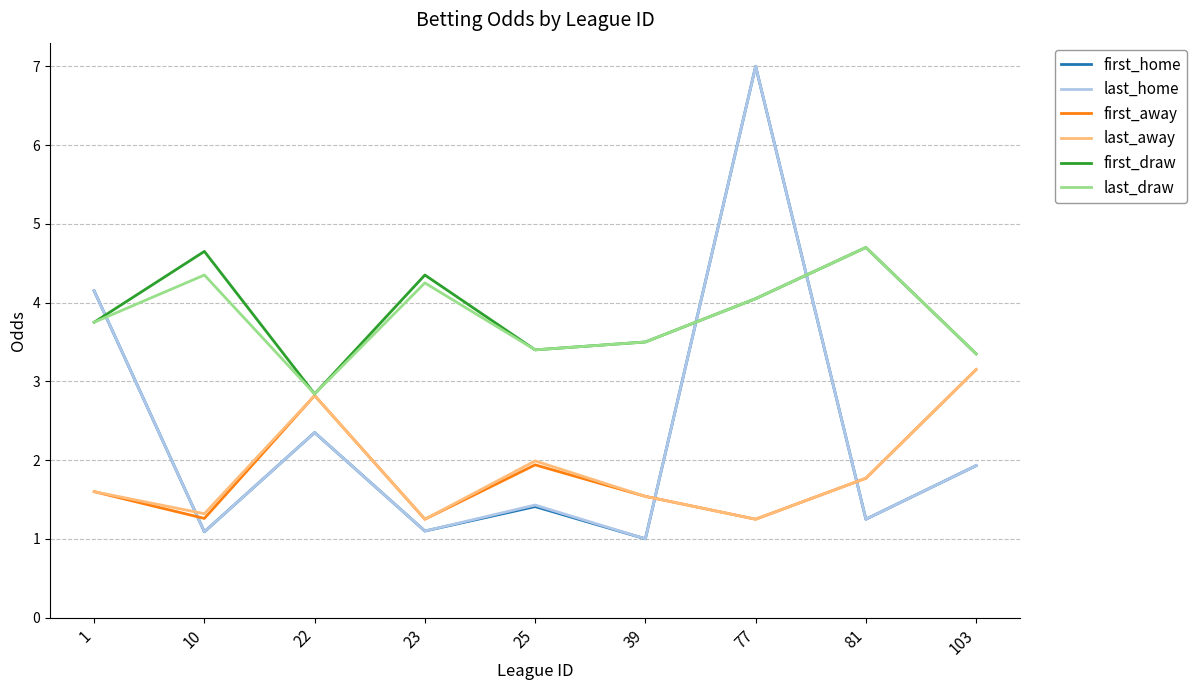

What is the minimum value shown in the chart?

1.0